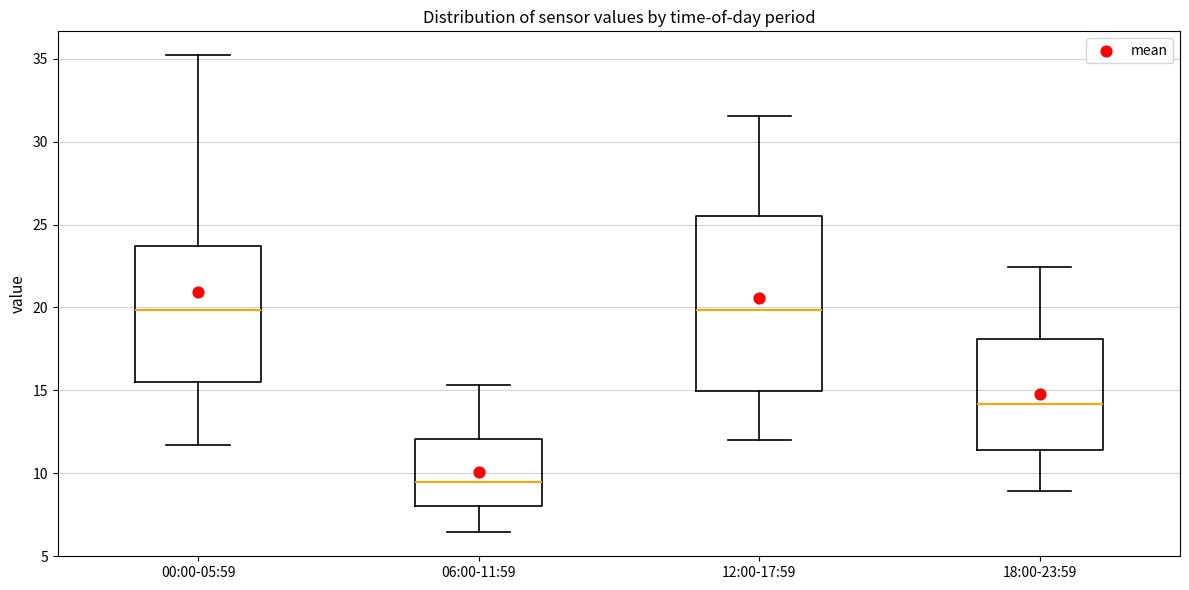

Which box is the tallest, from its lower edge to its upper edge?

12:00-17:59